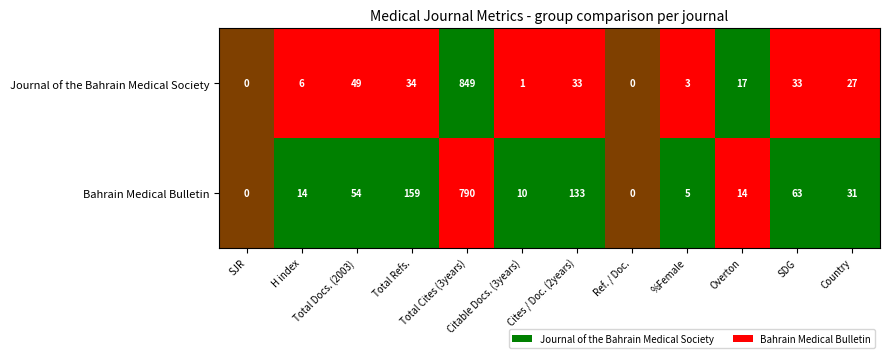

Which series has the largest range (max minus min)?

Journal of the Bahrain Medical Society